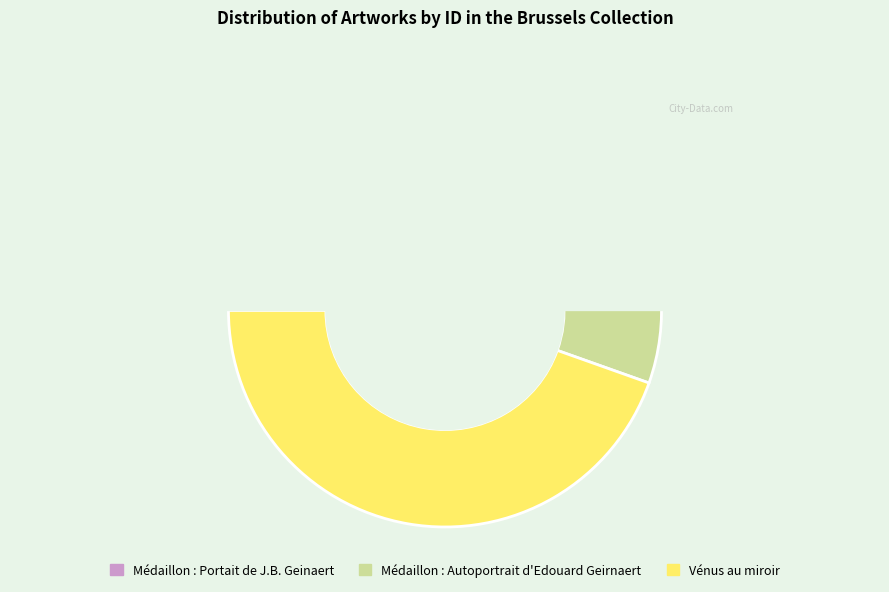

Is the sum of Médaillon : Portait de J.B. Geinaert and Vénus au miroir greater than half?

Yes